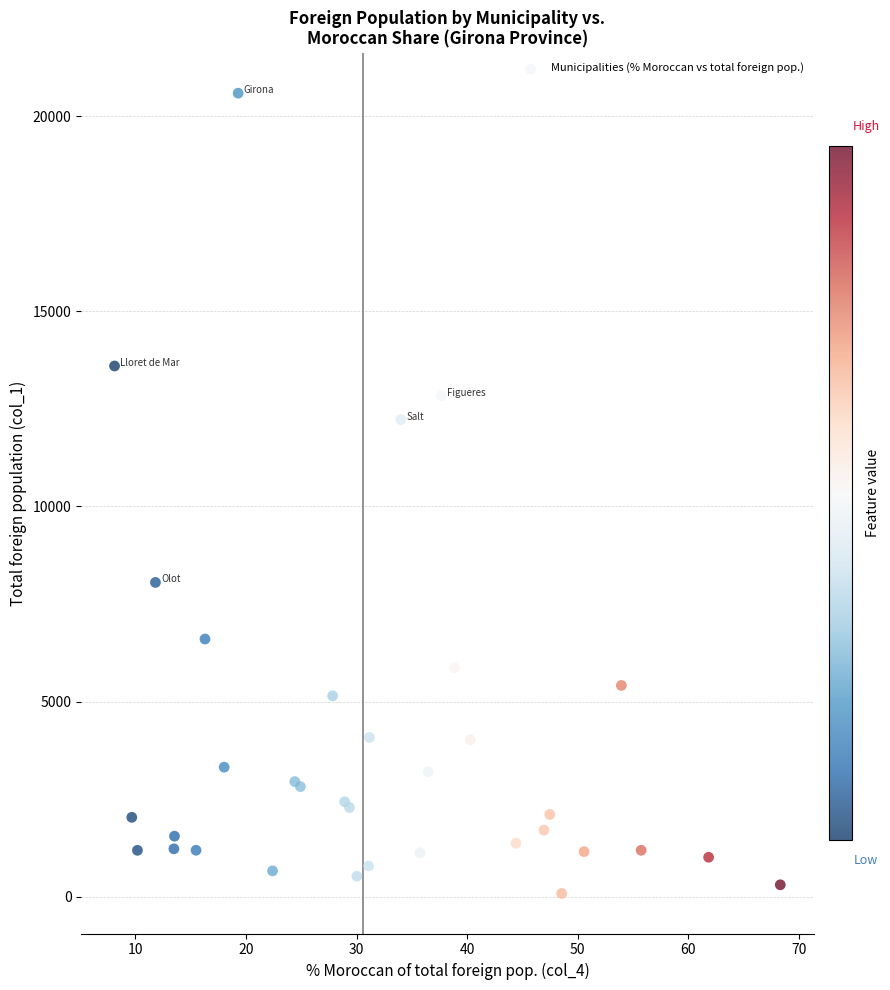

What Y value in the scatter plot is closest to 10336?

12228.3